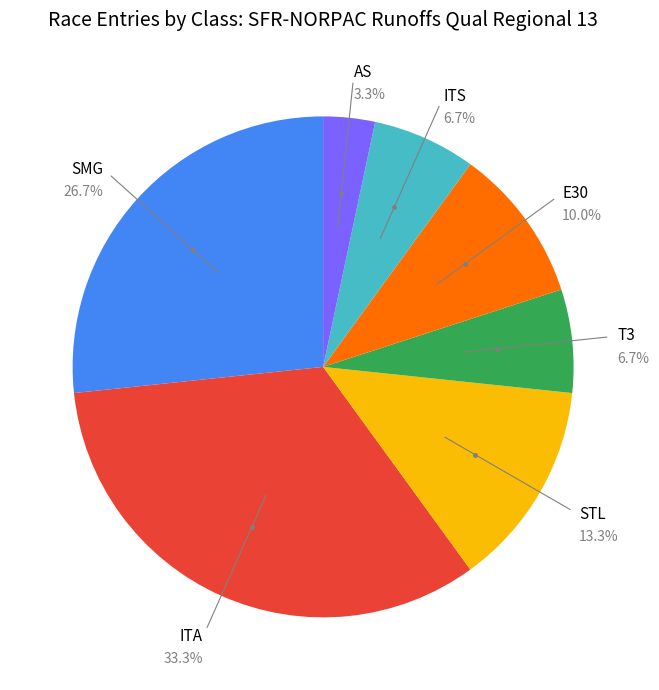

Which category has the smallest portion of the pie?

AS